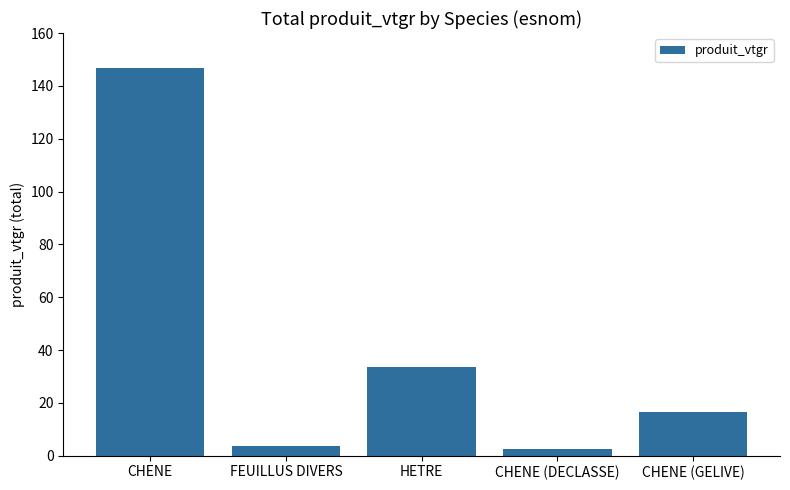

Which has a higher value, CHENE (DECLASSE) or HETRE?

HETRE